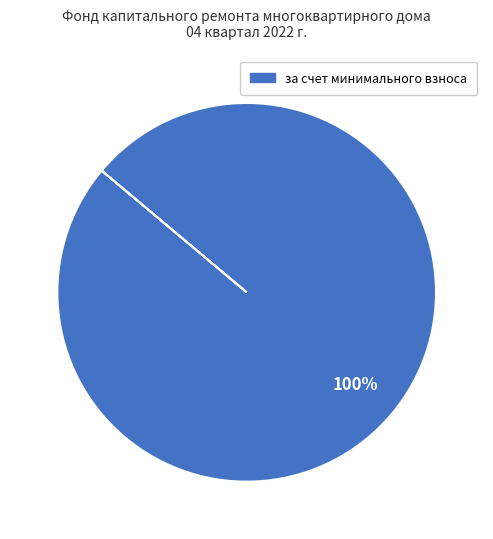

To the nearest percent, what portion does за счет минимального взноса represent?

100%